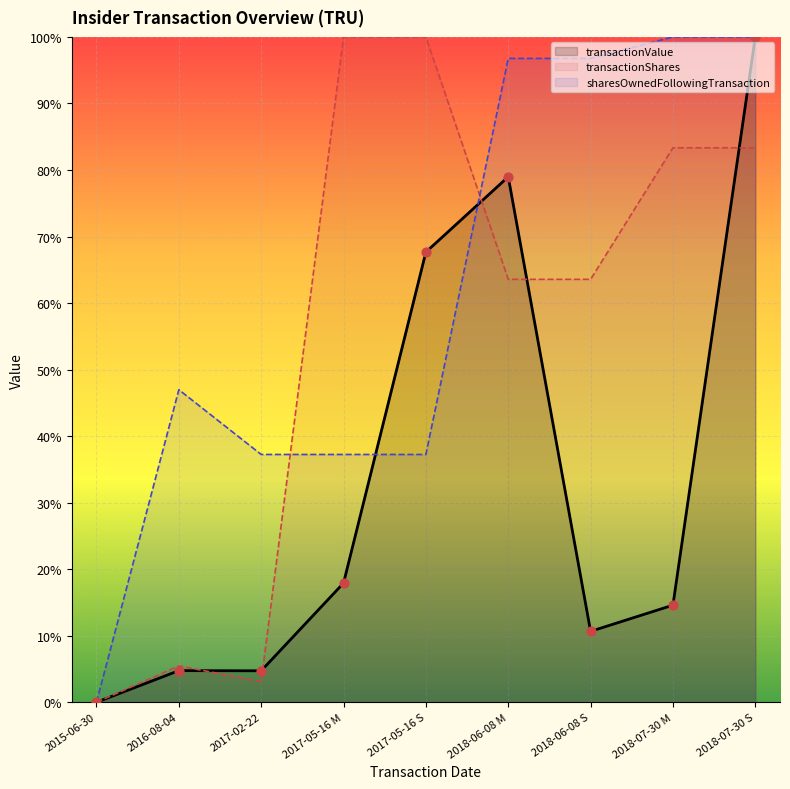

Which series reaches the minimum Y coordinate?

transactionValue